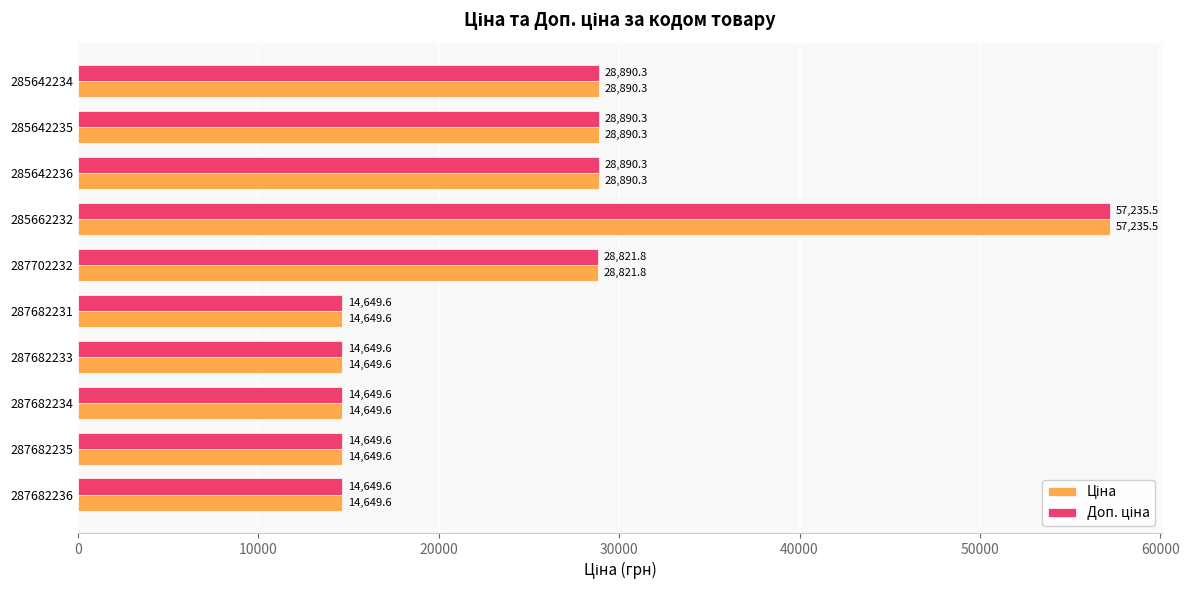

What is the greatest value displayed?

57235.5